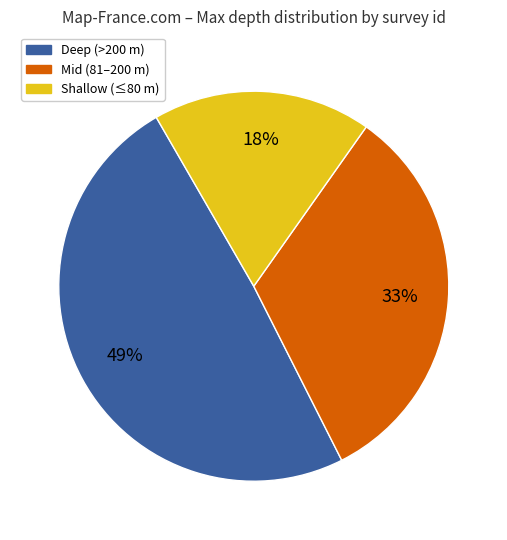

Does any single category account for the majority?

No